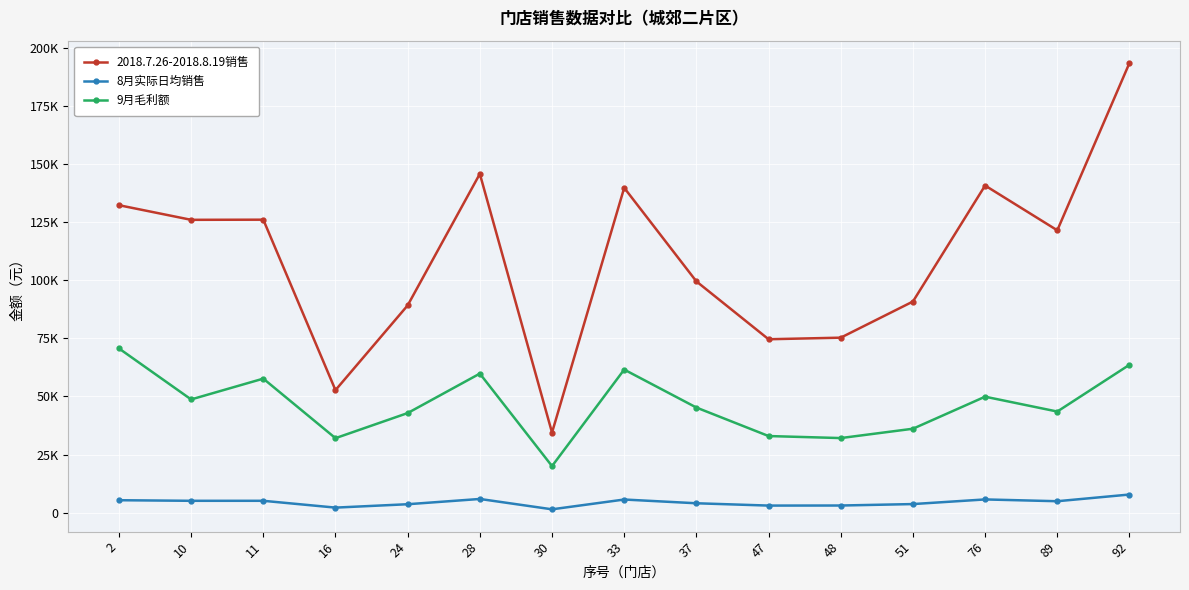

What is the average value of the 9月毛利额 series?

46465.7